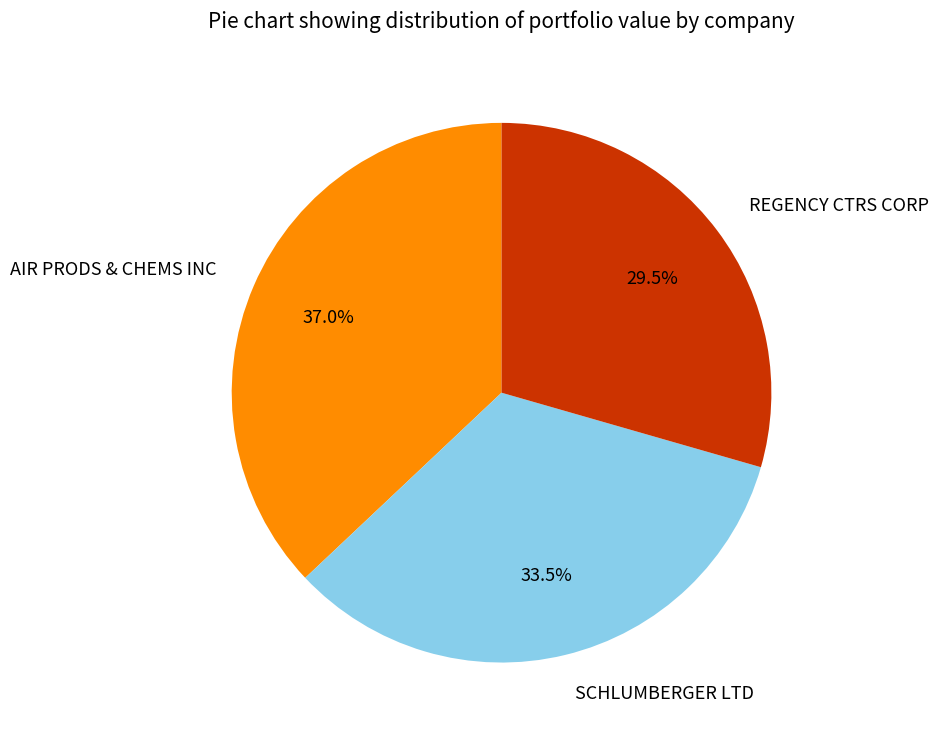

To the nearest percent, what is the difference between the SCHLUMBERGER LTD and REGENCY CTRS CORP slice percentages?

4%